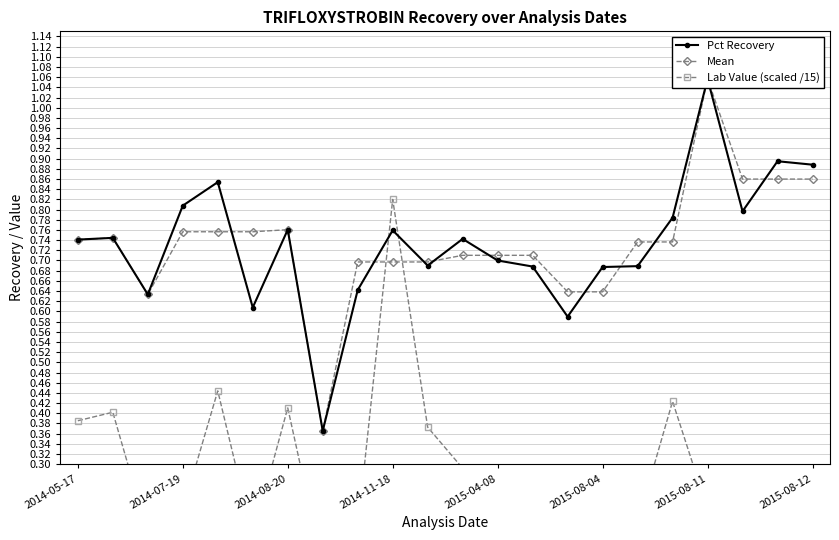

Which series changed the most between 2014-08-20 and 14?

Pct Recovery